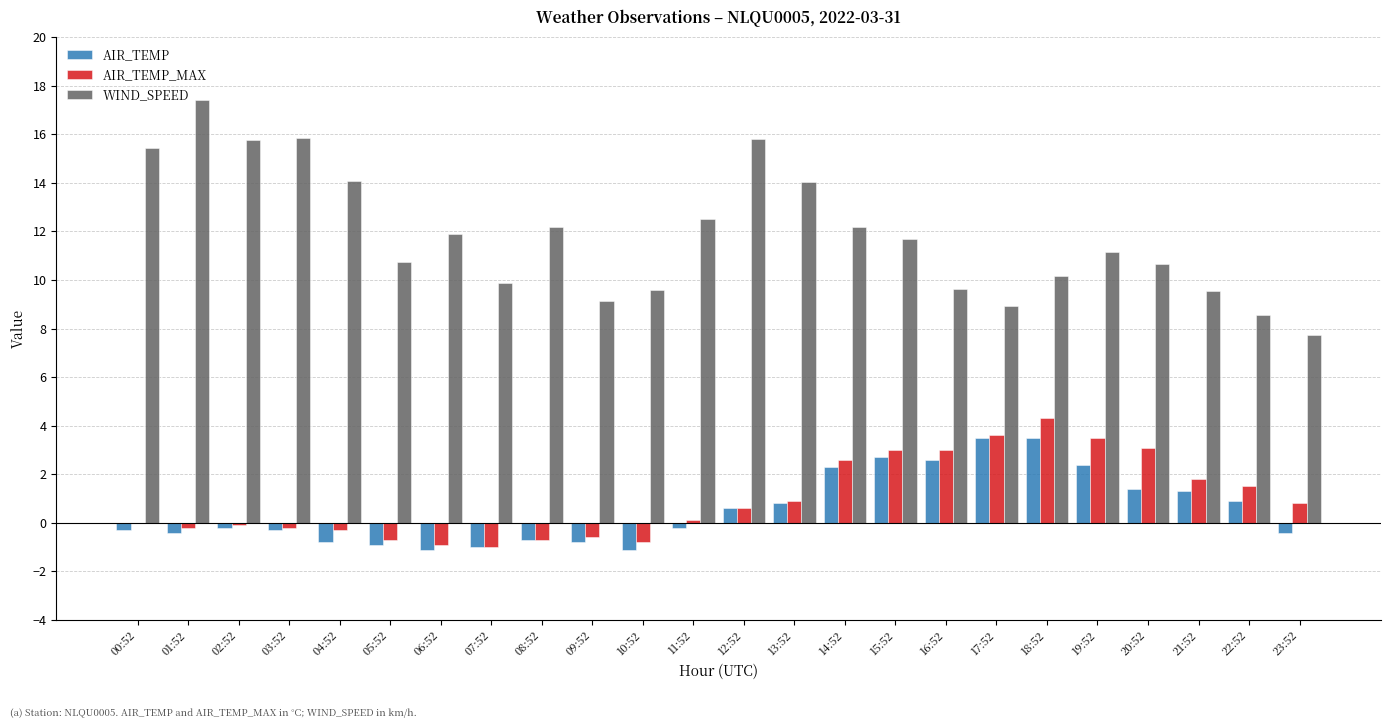

Is it true that AIR_TEMP_MAX equals 0.6 at 12:52?

True